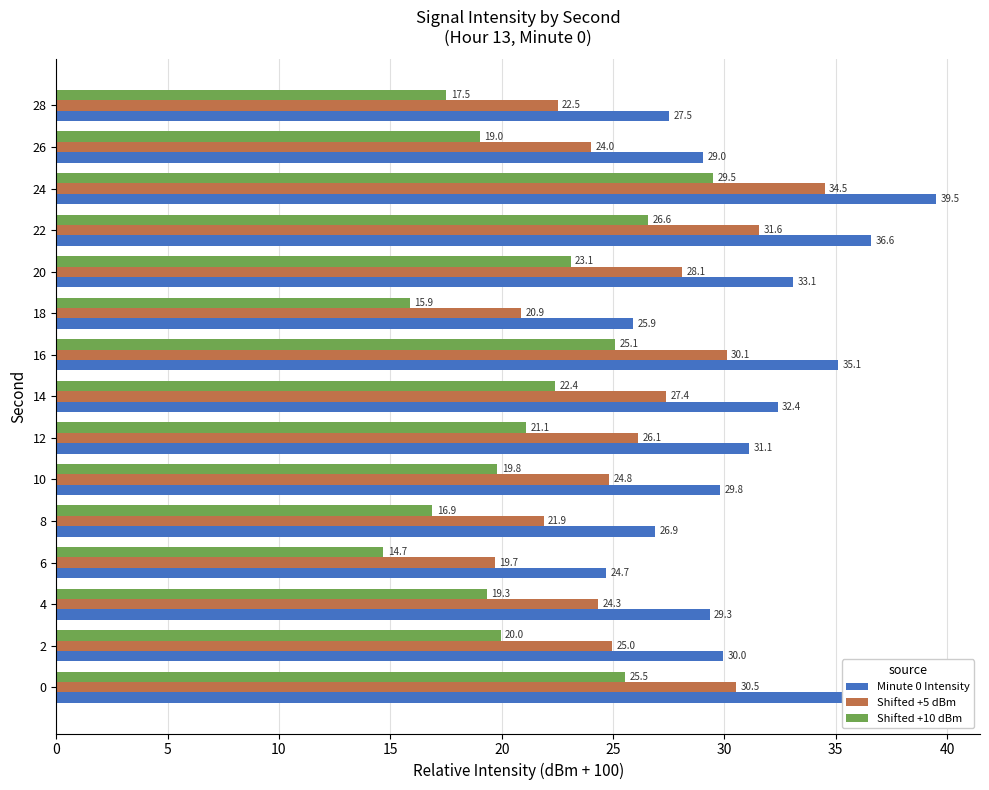

What are all the series names shown in the legend?

Minute 0 Intensity, Shifted +5 dBm, Shifted +10 dBm